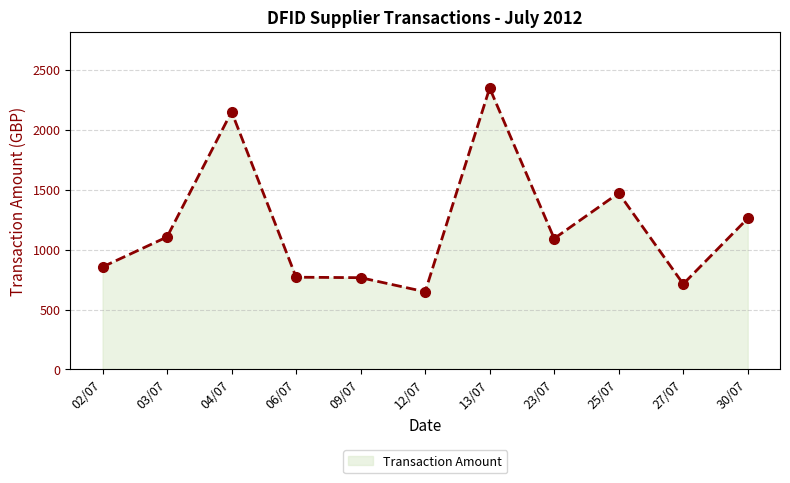

Which label corresponds to the largest value in the chart?

13/07